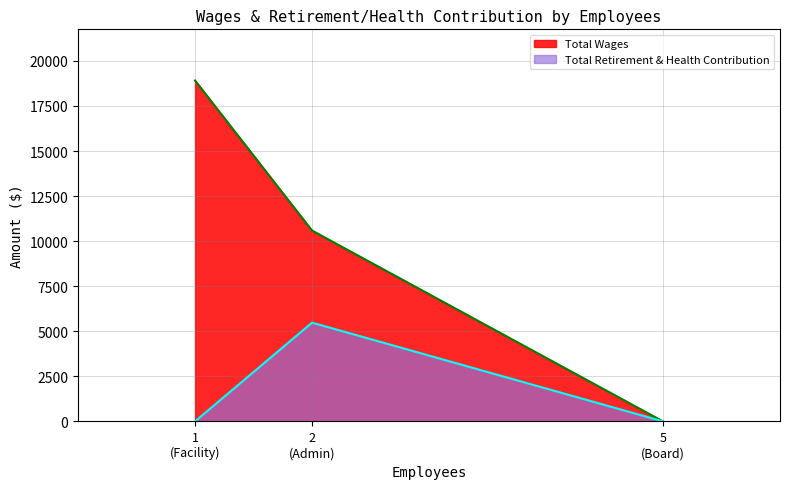

Rank the series by their average value, from highest to lowest.

Total Wages, Total Retirement & Health Contribution